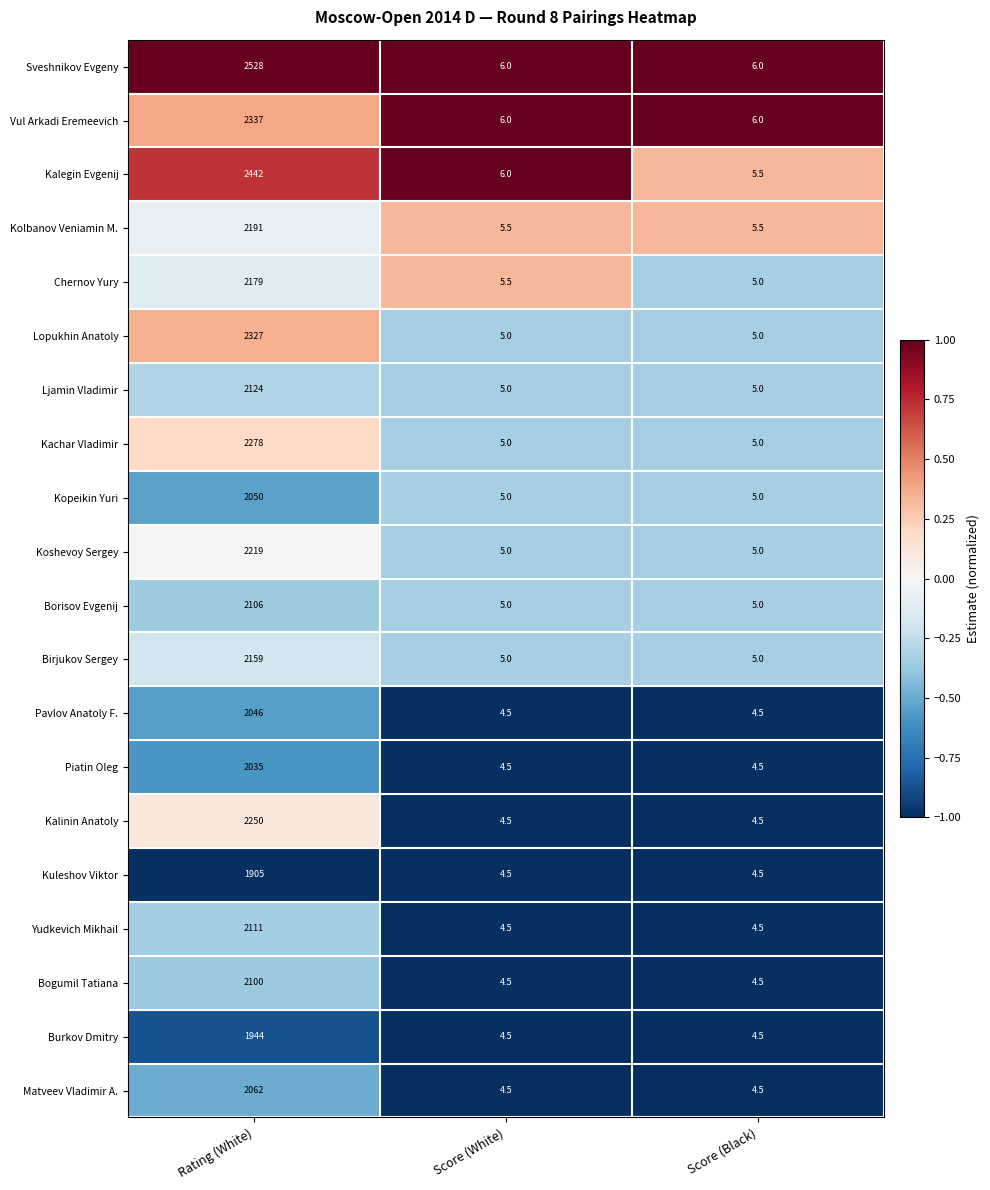

Which series has the largest range (max minus min)?

Sveshnikov Evgeny